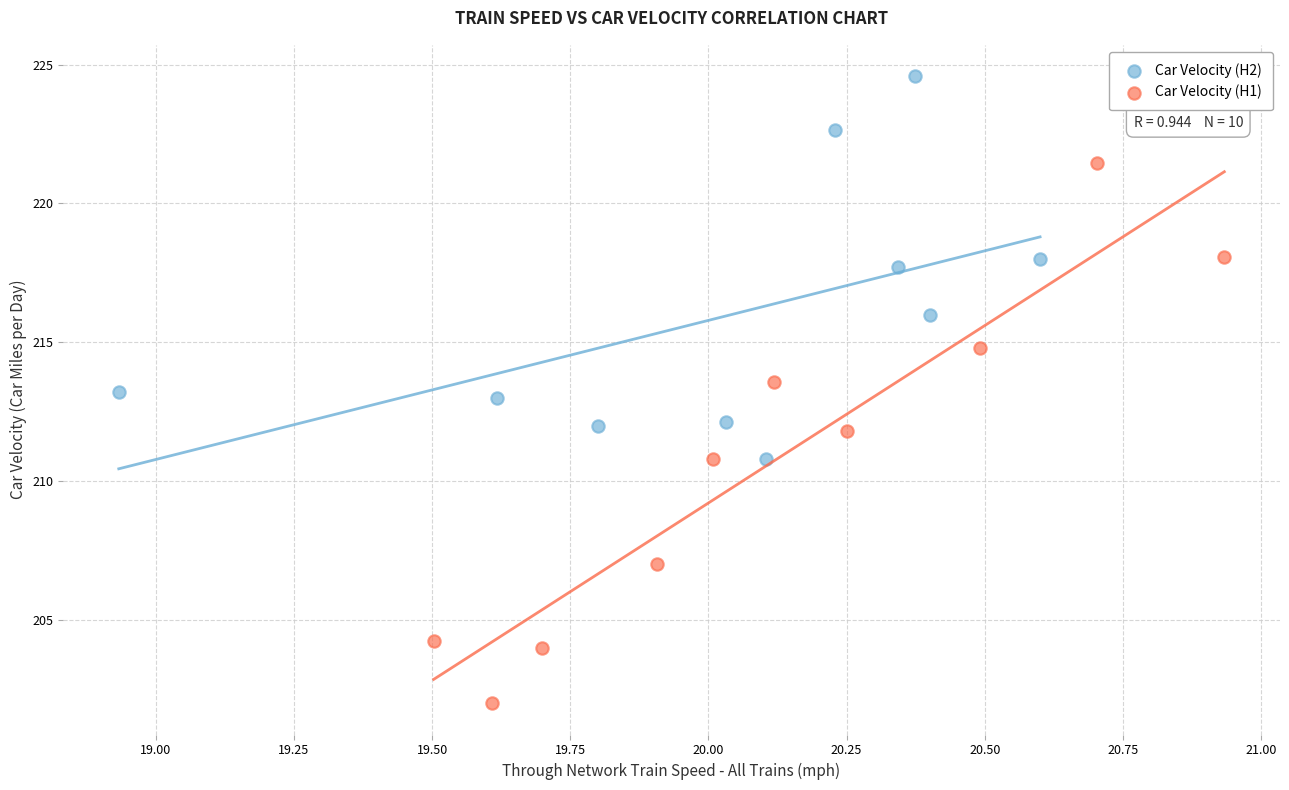

Which series contains the lowest Y value?

Car Velocity (H1)